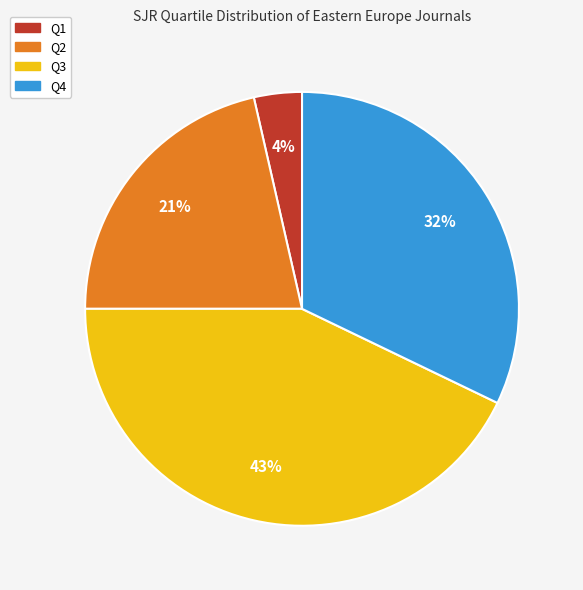

What percentage is the Q2 slice, to the nearest percent?

21%